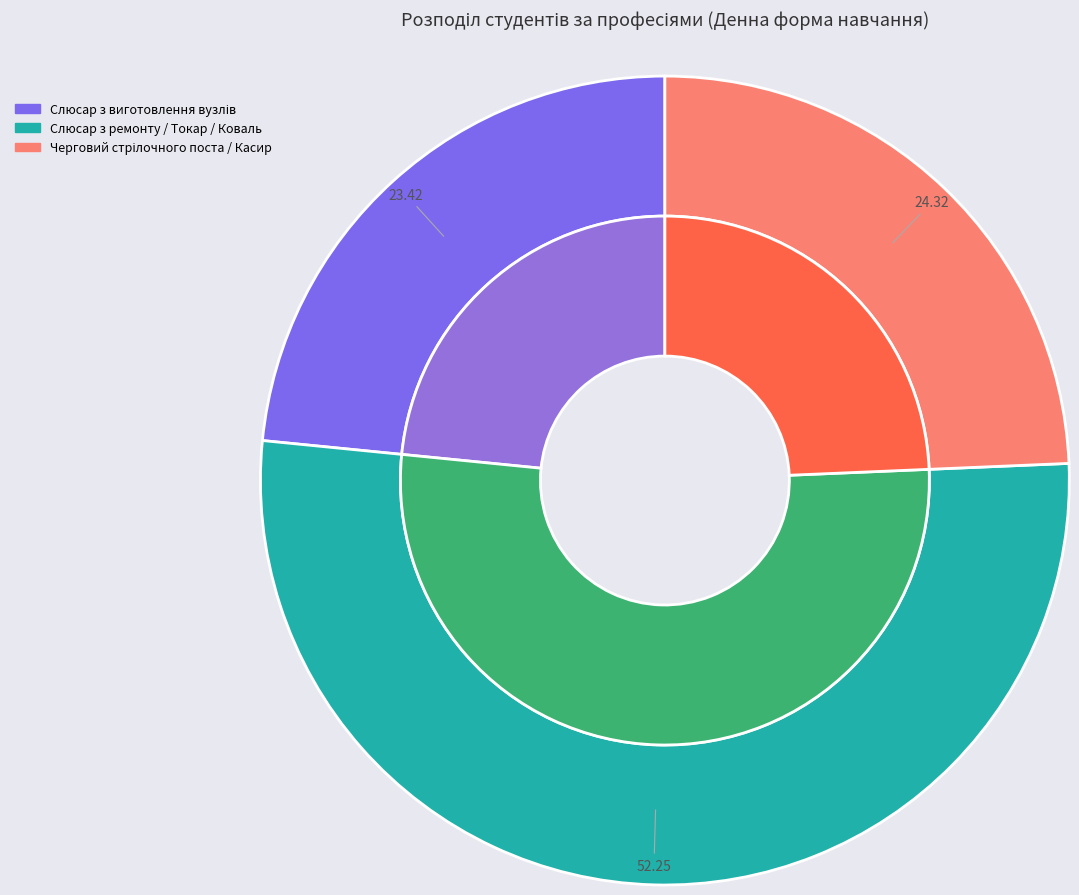

Rank the categories by value from lowest to highest.

7233 Слюсар з виготовлення вузлів та деталей, 8312 Черговий стрілочного поста / 4211 Касир, 7233 Слюсар з ремонту рухомого складу / 8211 Токар / 7221 Коваль ручного кування